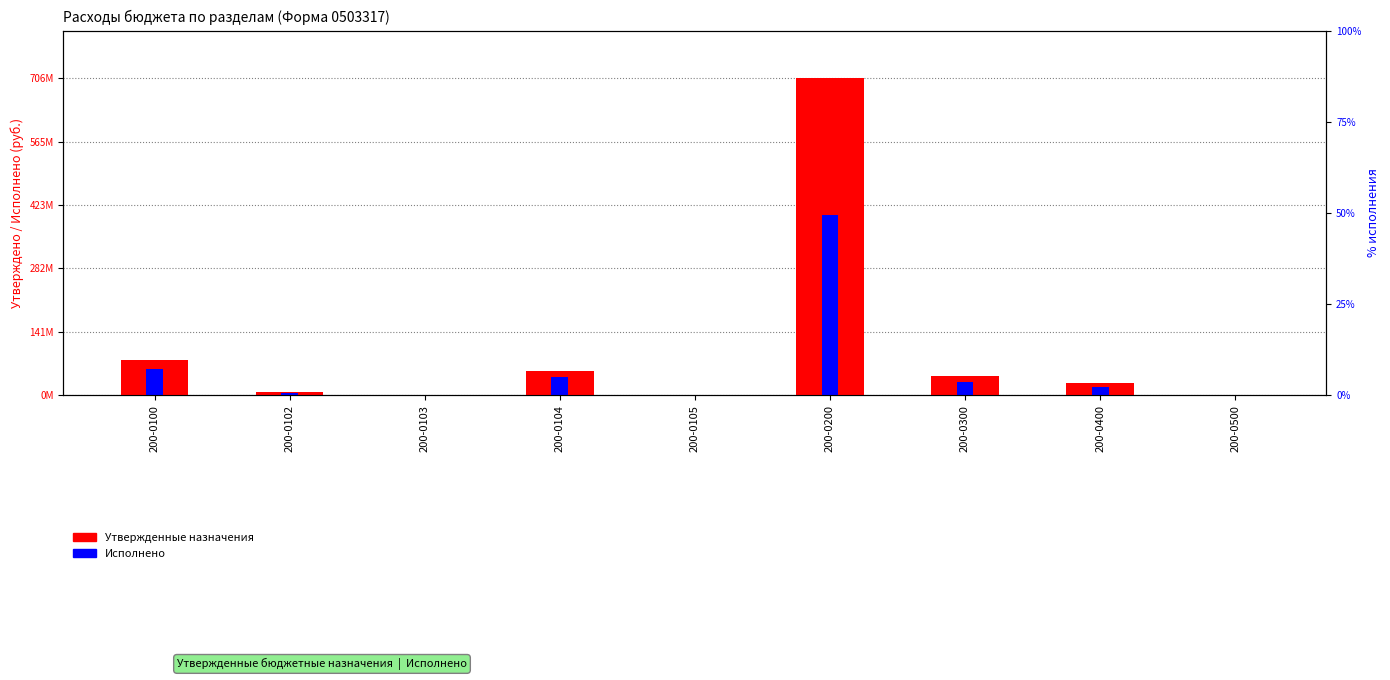

Rank the series by their maximum value, from lowest to highest.

Исполнено, Утвержденные назначения